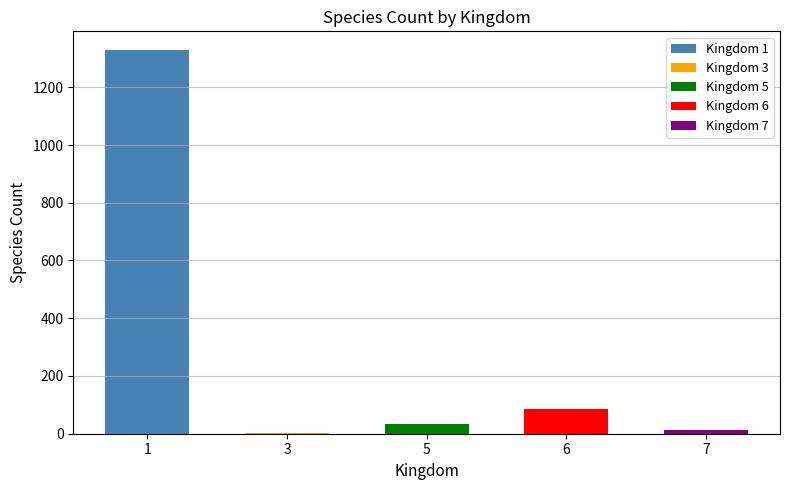

What is the smallest value displayed?

1.1